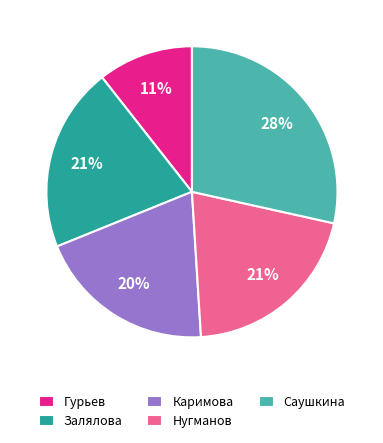

Combined, do Нугманов and Залялова account for over 50%?

No